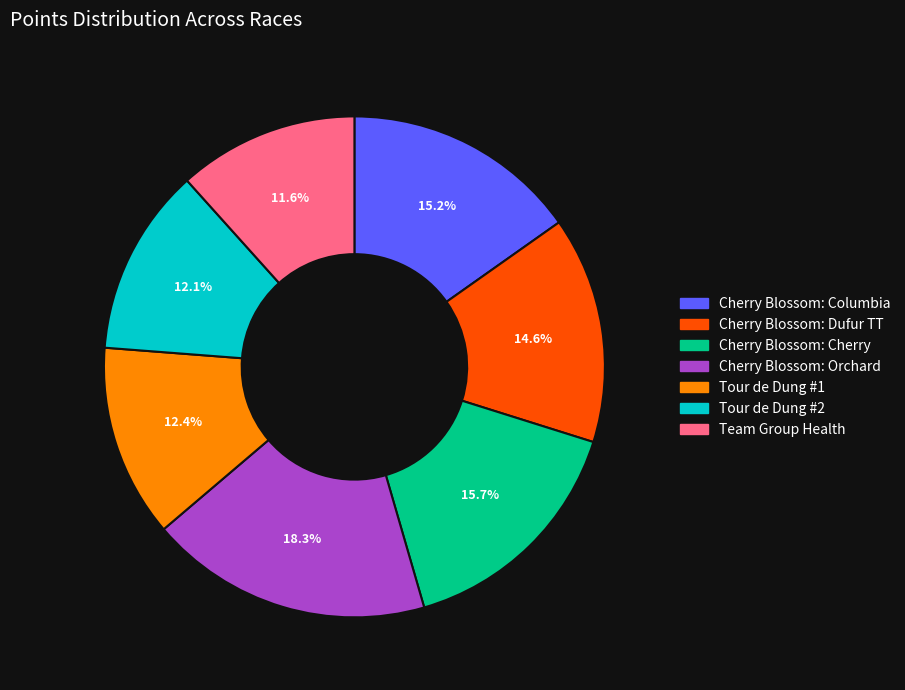

To the nearest percent, what portion does Cherry Blossom: Cherry represent?

16%